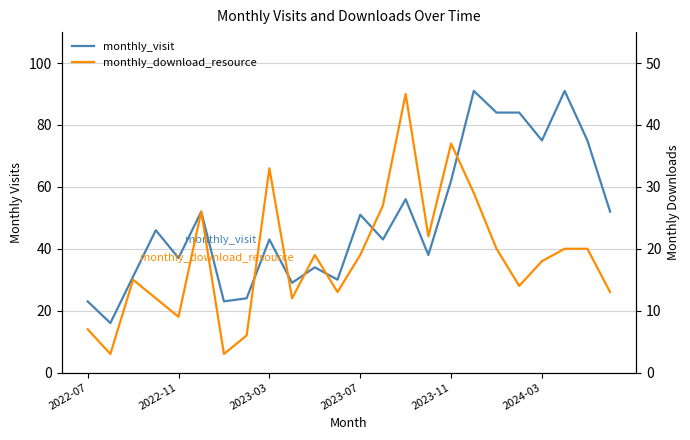

In monthly_download_resource, how many points are higher than both neighbors (excluding endpoints)?

6